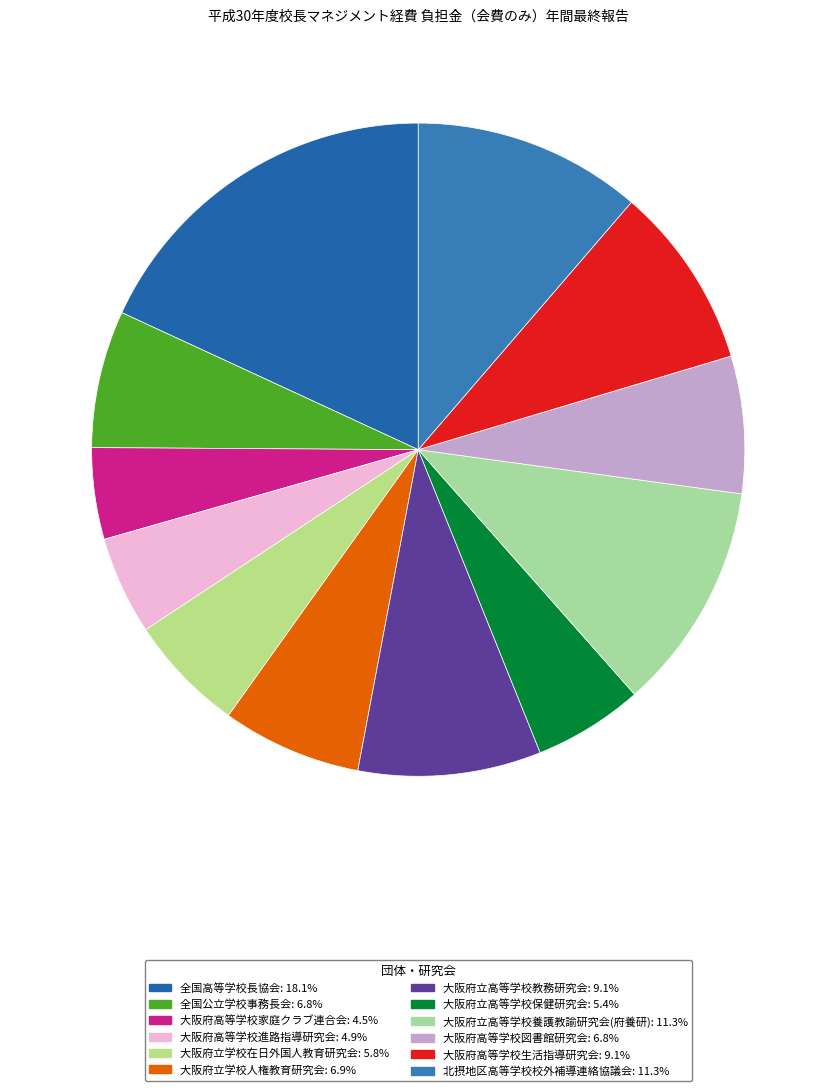

How many segments does this pie chart have?

12